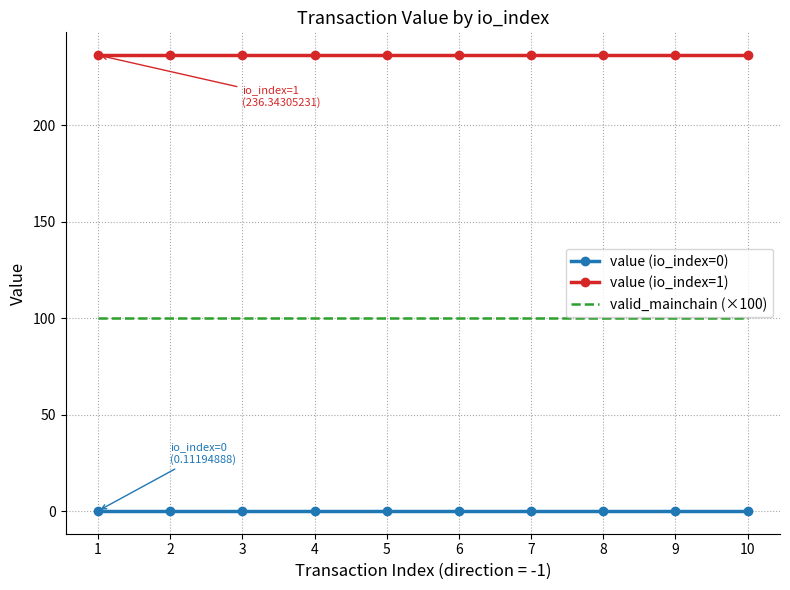

Reading left to right, transcribe all the data shown in this chart.

value (io_index=0): 0.1	0.1	0.1	0.1	0.1	0.1	0.1	0.1	0.1	0.1
value (io_index=1): 236.3	236.3	236.3	236.3	236.3	236.3	236.3	236.3	236.3	236.3
valid_mainchain (×100): 100.0	100.0	100.0	100.0	100.0	100.0	100.0	100.0	100.0	100.0